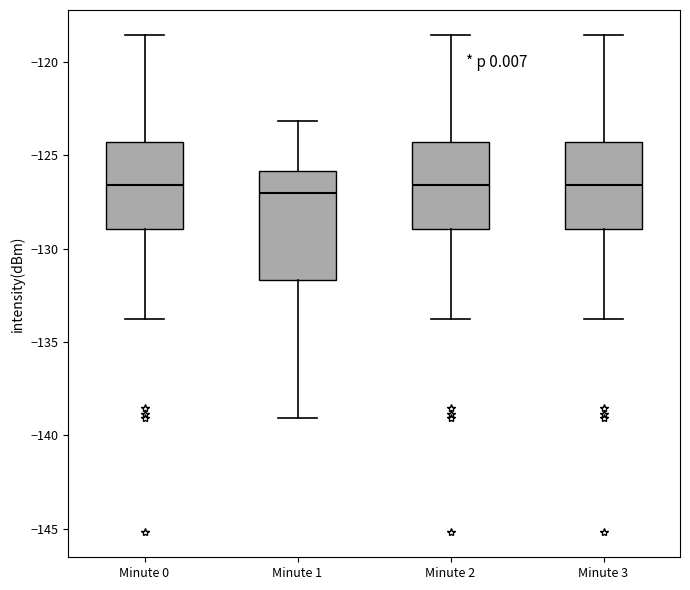

Where does the lower whisker of the box for Minute 2 end on the y-axis? The values are not printed on the chart, so give them approximately, as read against the axis.

-134.0